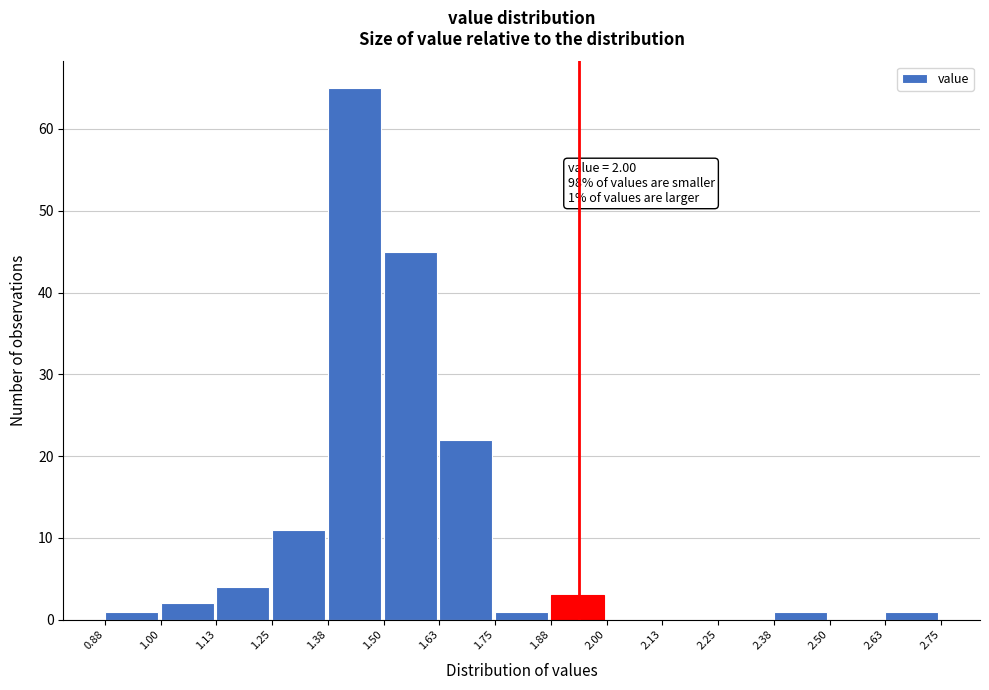

Which range on the x-axis has the tallest bar?

1.38 to 1.50